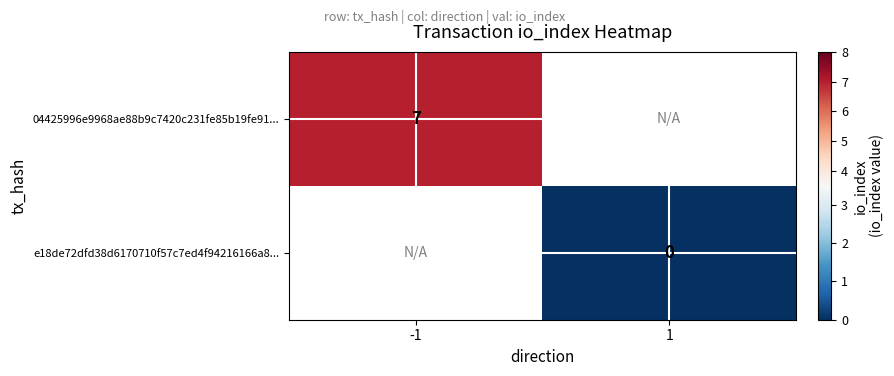

Is it true that 04425996e9968ae88b9c7420c231fe85b19fe91... equals 10 at -1?

False